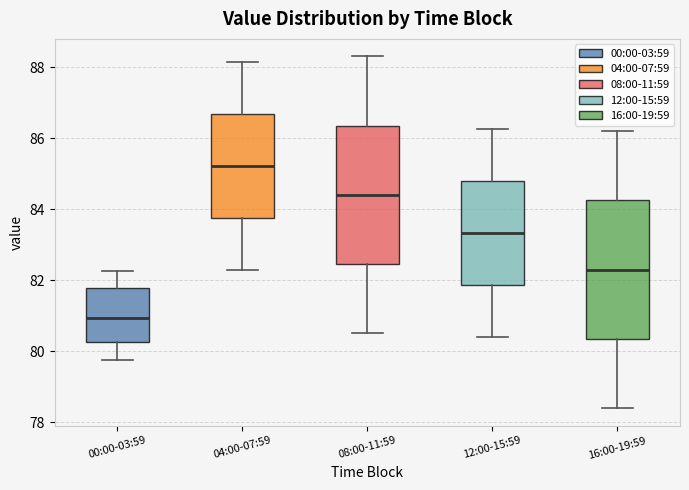

Where does the lower whisker of the box for 08:00-11:59 end on the y-axis? The values are not printed on the chart, so give them approximately, as read against the axis.

80.6